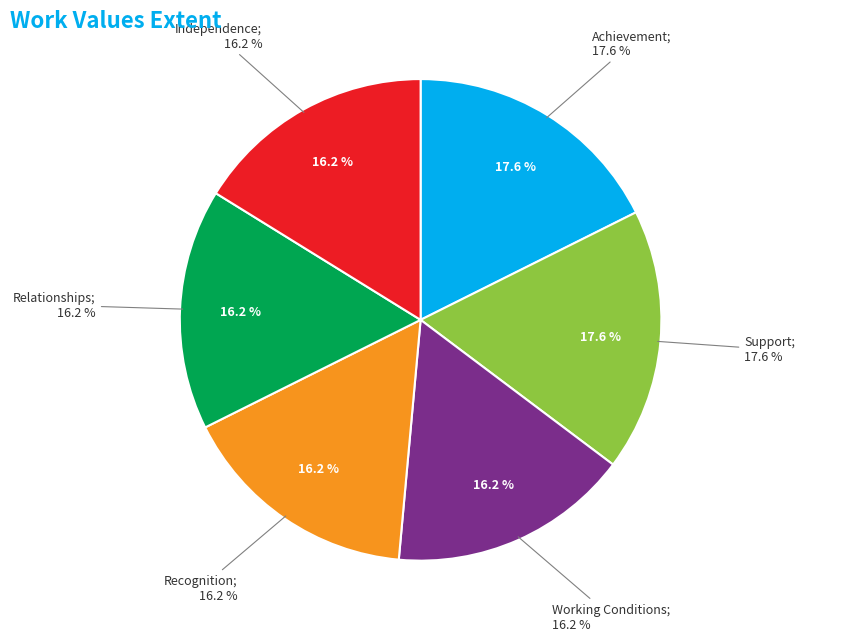

How much of the chart is everything except Support?

82.4%